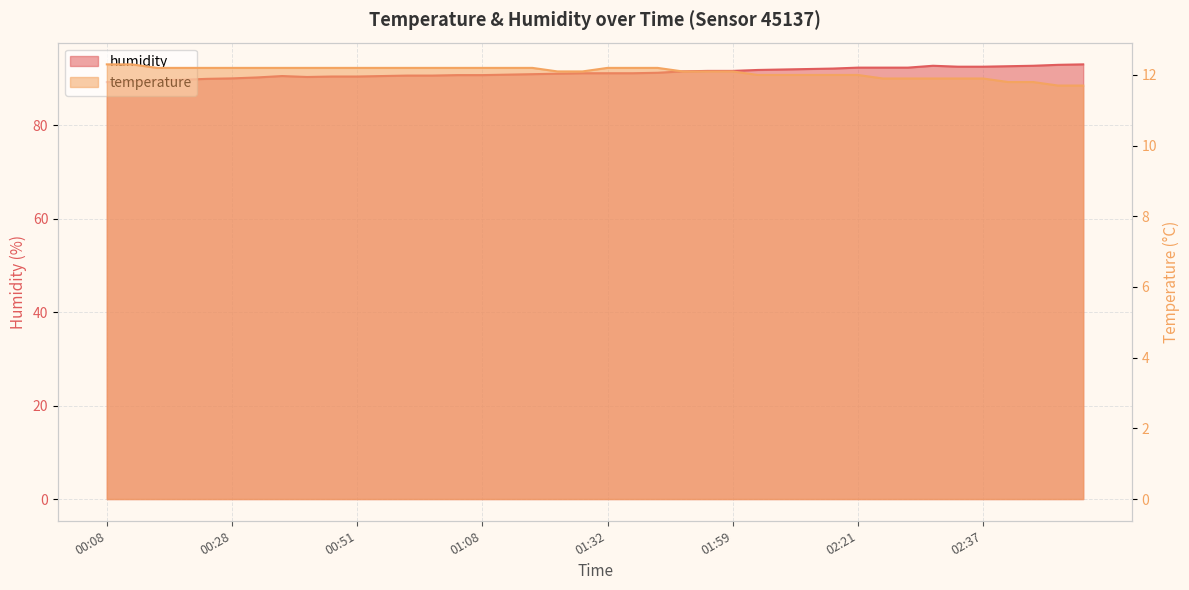

How many lines are shown in the chart?

2